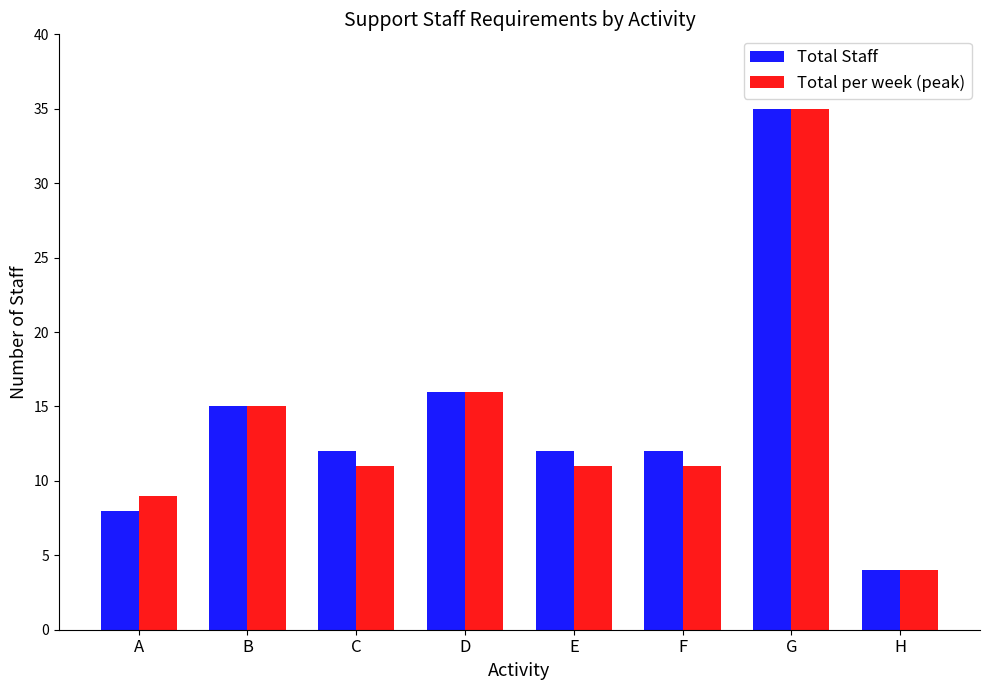

Is the value of Total per week (peak) at D greater than the value of Total Staff at G?

No